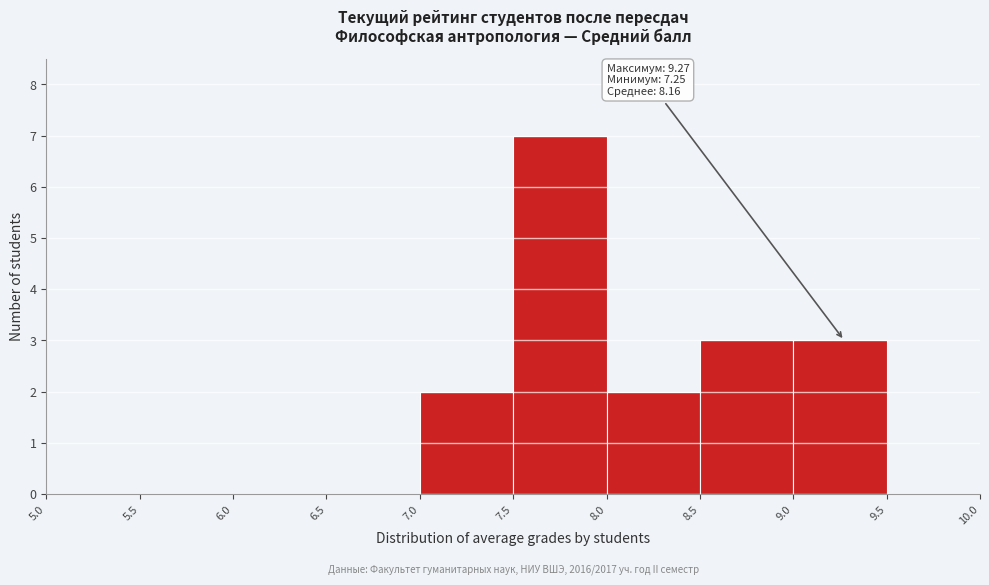

Which range on the x-axis has the tallest bar?

7.5 to 8.0